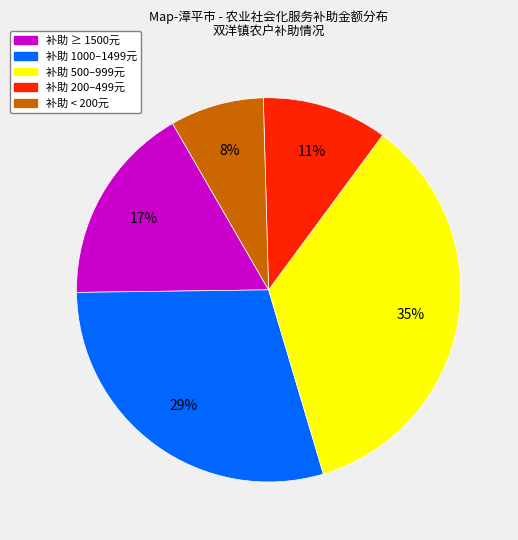

To the nearest percent, what is the average slice percentage?

20%